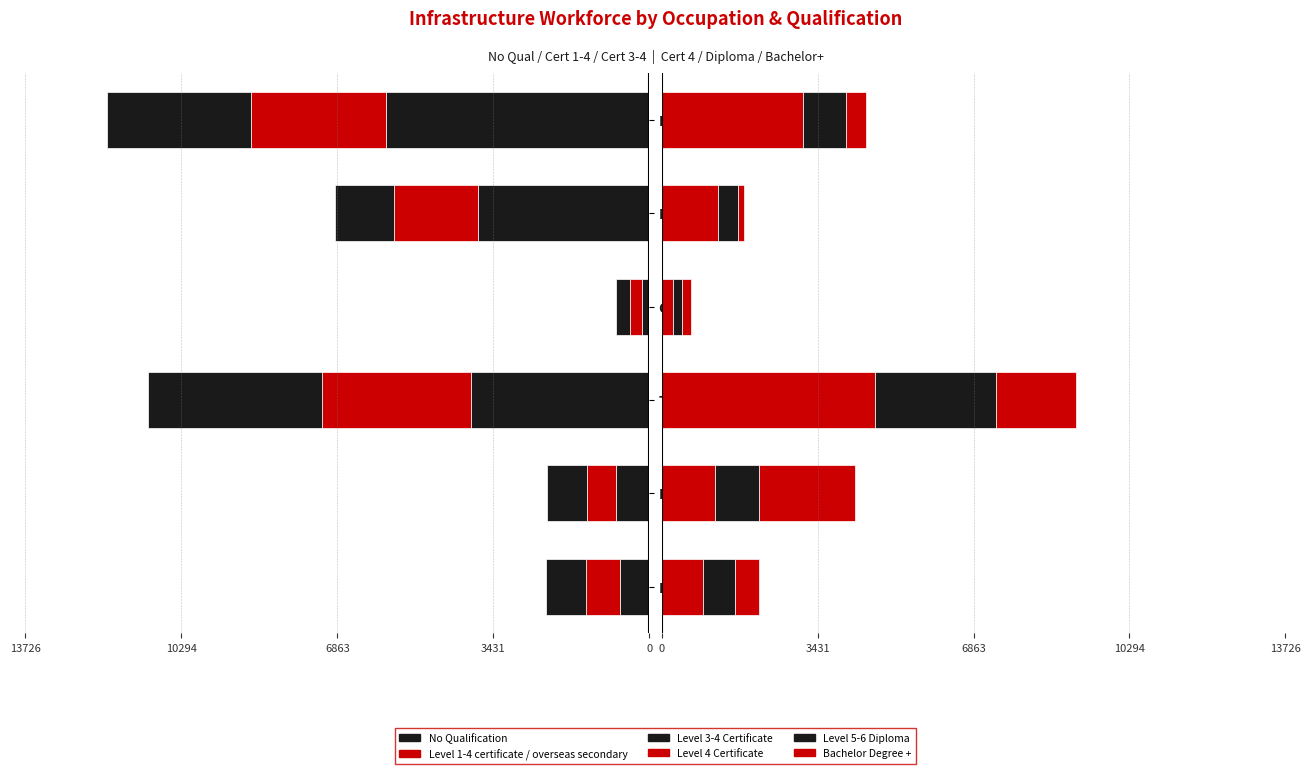

What is the value of the Level 3-4 Certificate bar at the 6th from the left?

-3169.7